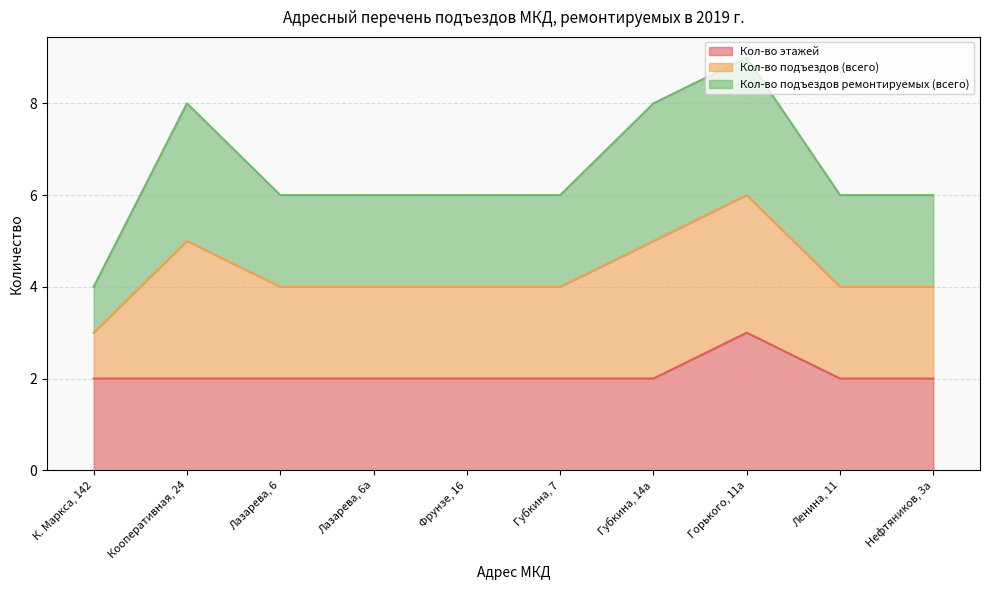

True or false: Кол-во этажей has a value of 0 at Кооперативная, 24.

False